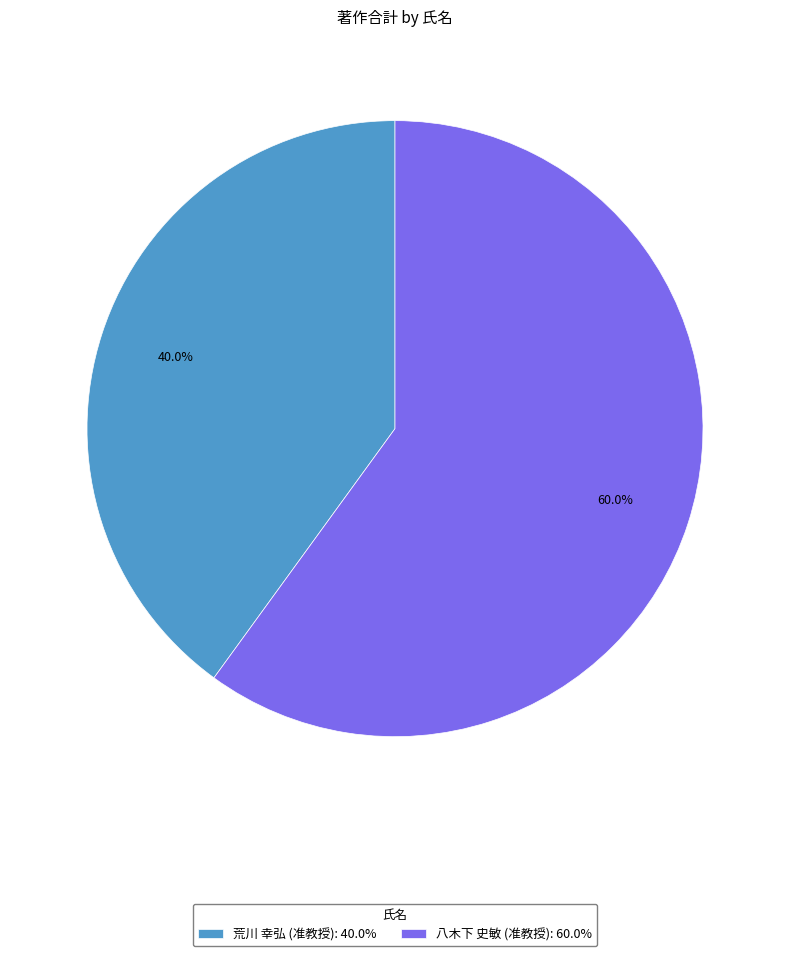

Rank the categories by value from lowest to highest.

荒川 幸弘 (准教授): 40.0%, 八木下 史敏 (准教授): 60.0%